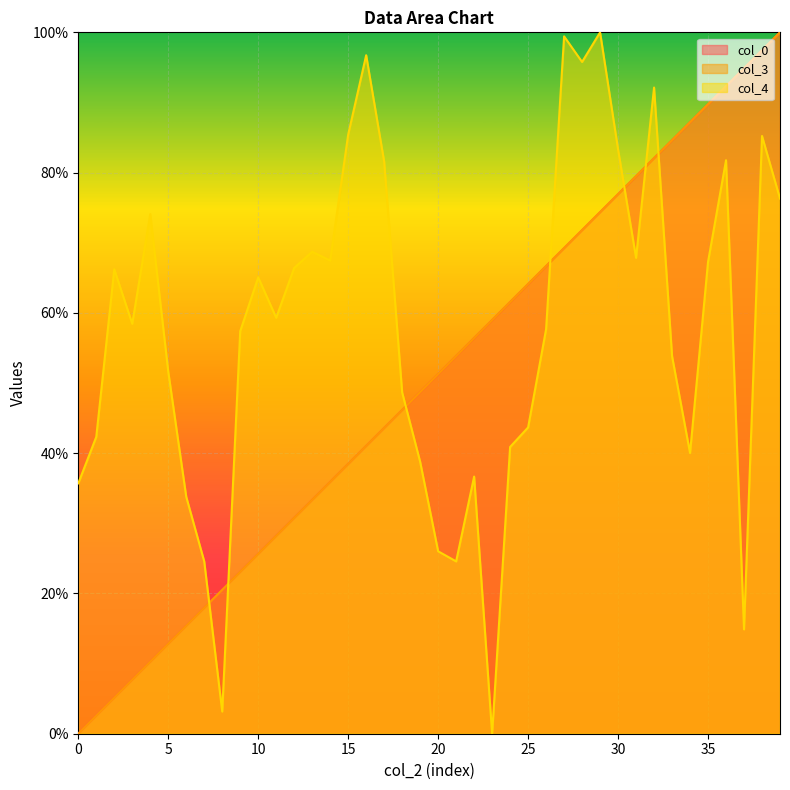

True or false: col_4 and col_3 cross at least once.

True